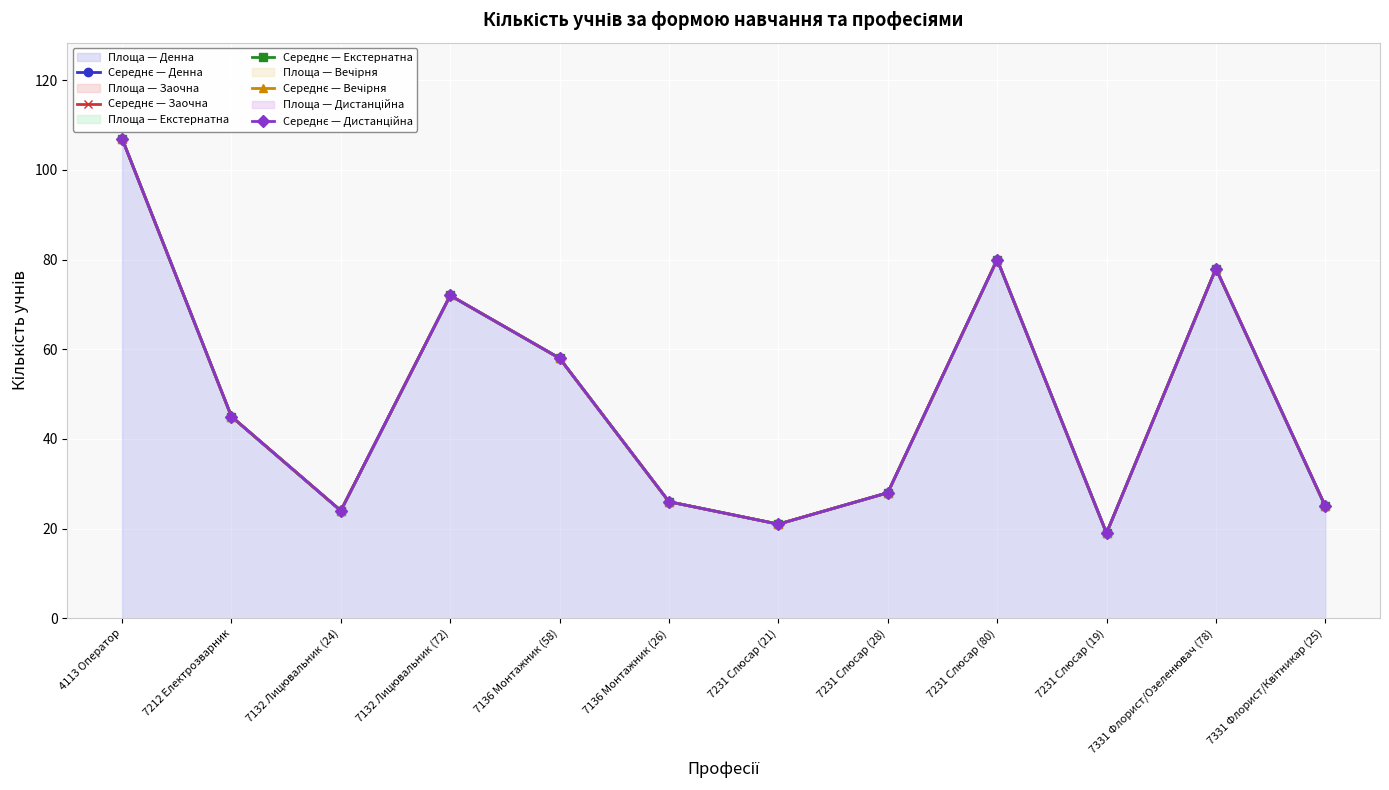

What is the difference between the second highest and second lowest values in the Середнє — Заочна series?

59